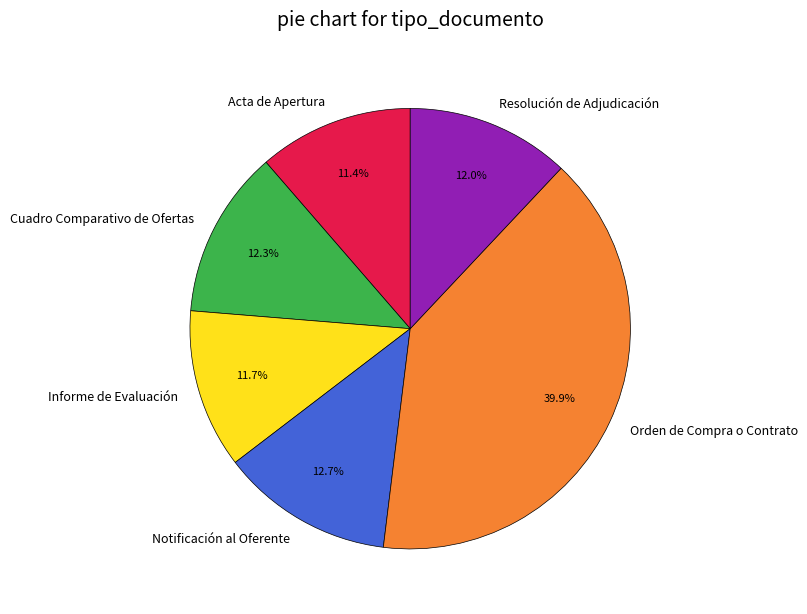

What portion of the pie excludes Resolución de Adjudicación?

88.0%